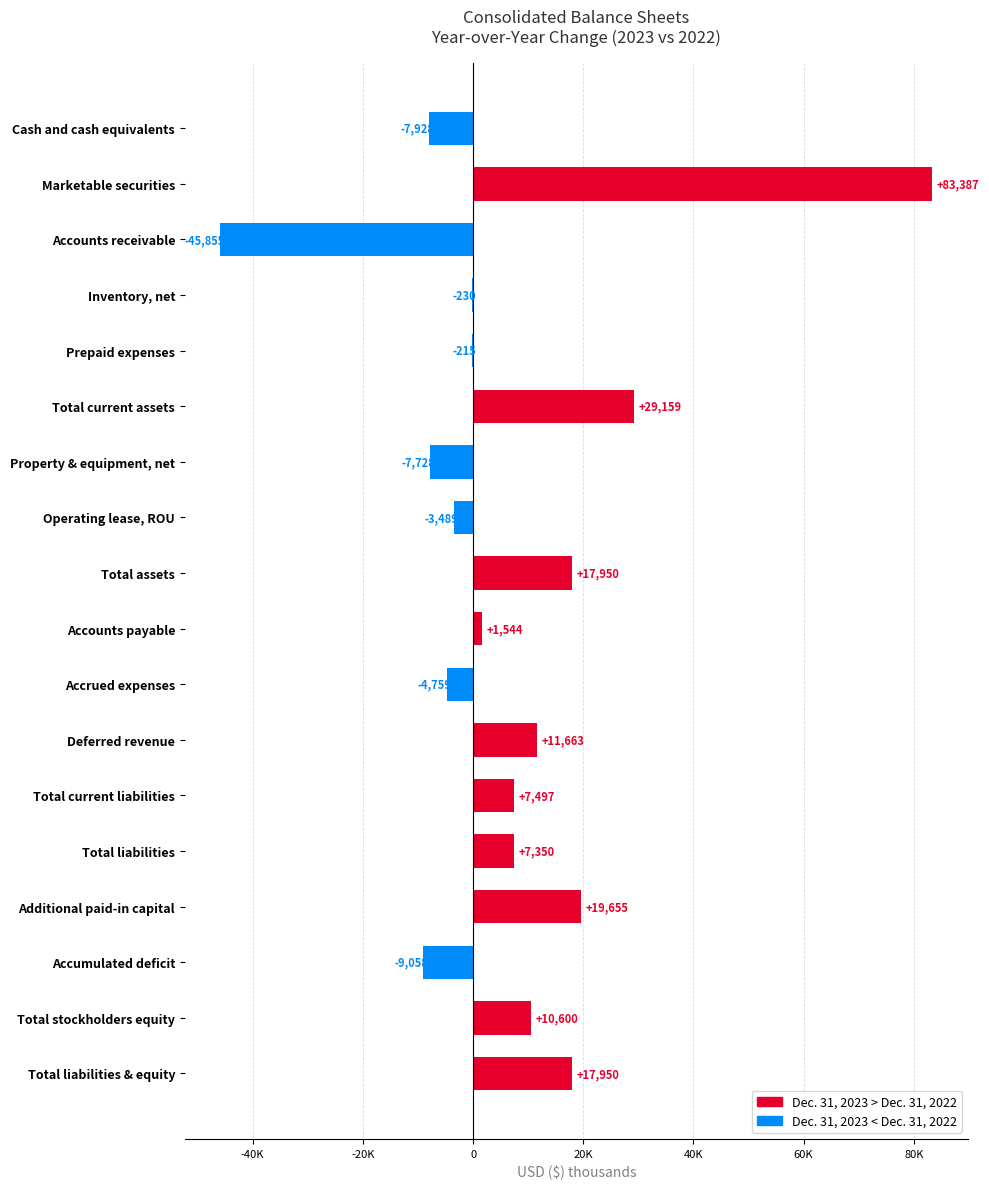

Are the bars horizontal?

Yes